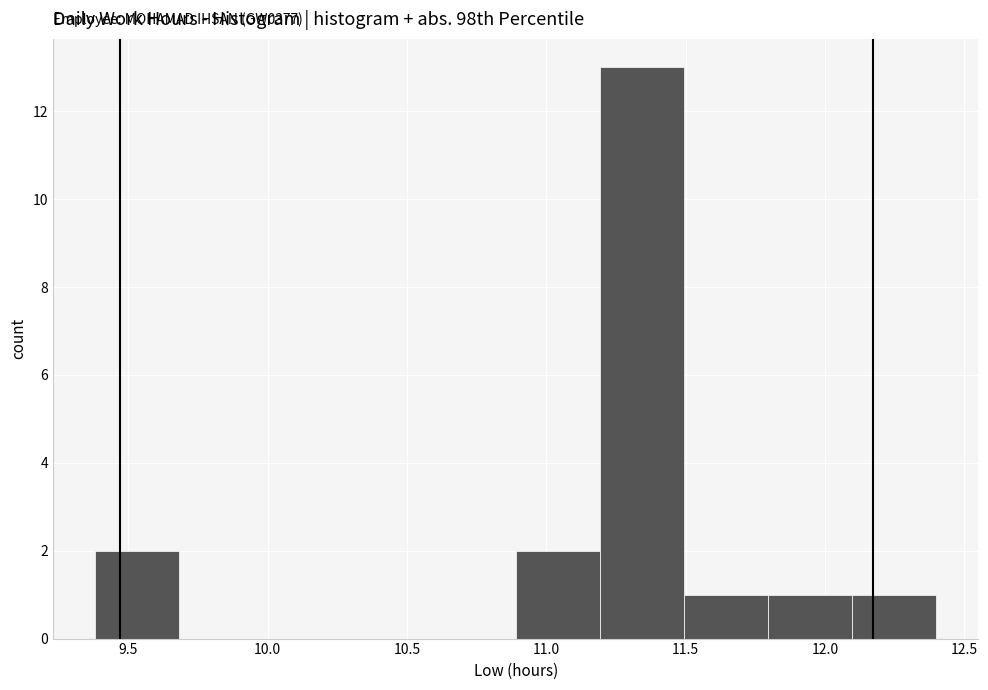

Over which range of the x-axis is the bar tallest?

11.2 to 11.5